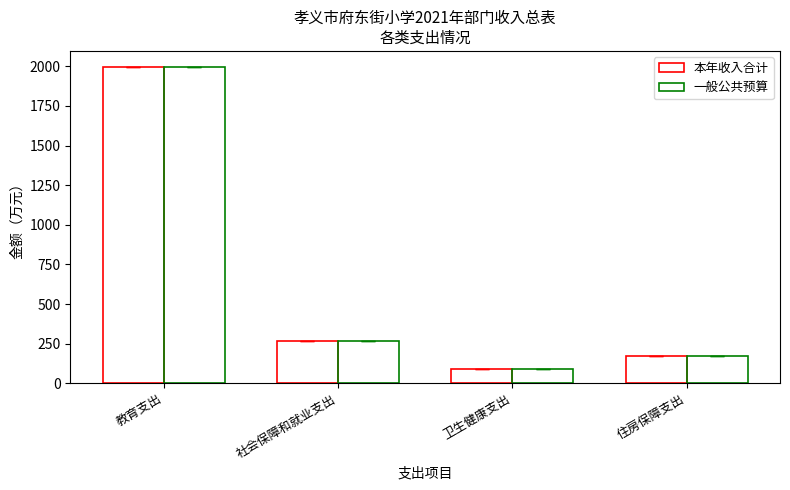

How many data points in 一般公共预算 are less than 267?

2